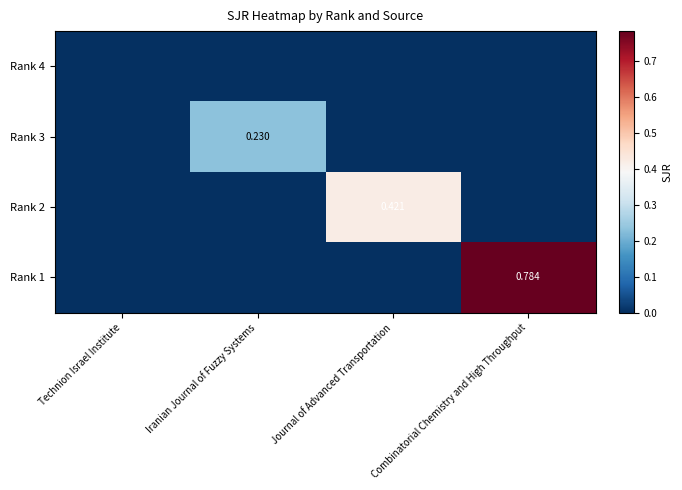

Which series changed the most between Journal of Advanced Transportation and Combinatorial Chemistry and High Throughput?

Rank 1